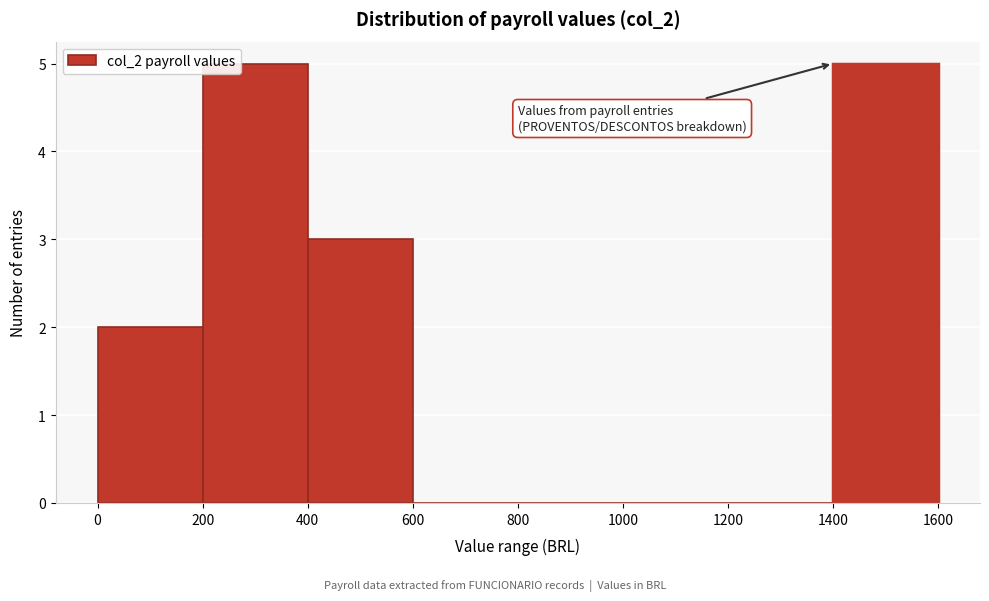

Reading left to right, list every bar in this chart as the range it spans on the x-axis followed by its height. The values are not printed on the chart, so give them approximately, as read against the axis.

0 to 200: 2
200 to 400: 5
400 to 600: 3
600 to 800: 0
800 to 1000: 0
1000 to 1200: 0
1200 to 1400: 0
1400 to 1600: 5